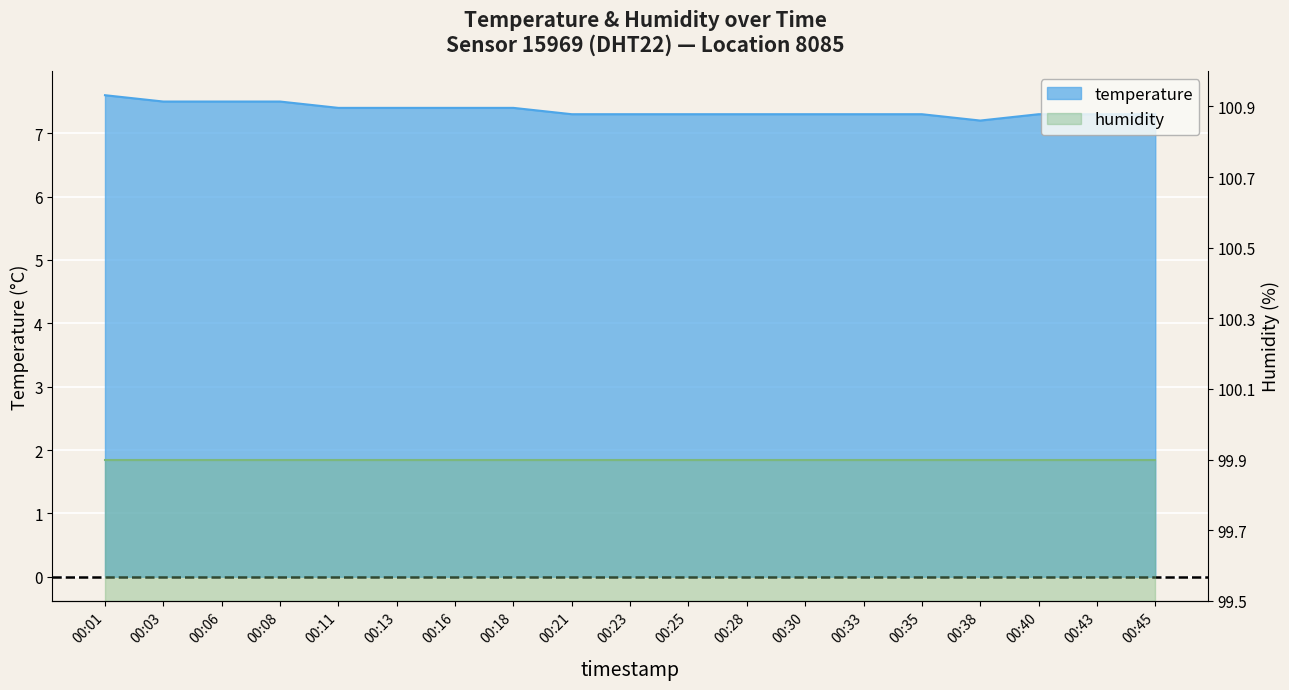

True or false: the data has more than 2 interior local peaks.

False